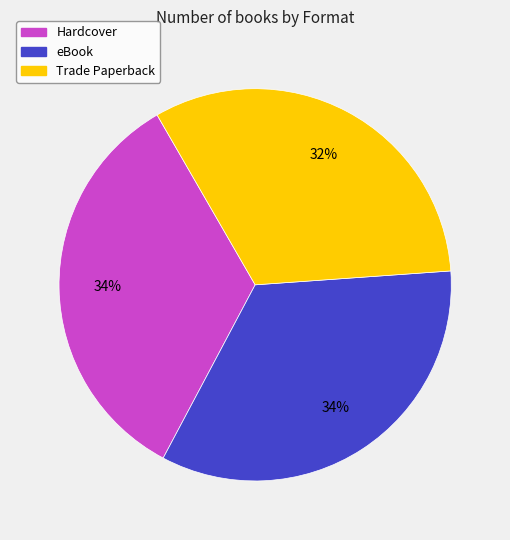

Is there a majority slice in this chart?

No